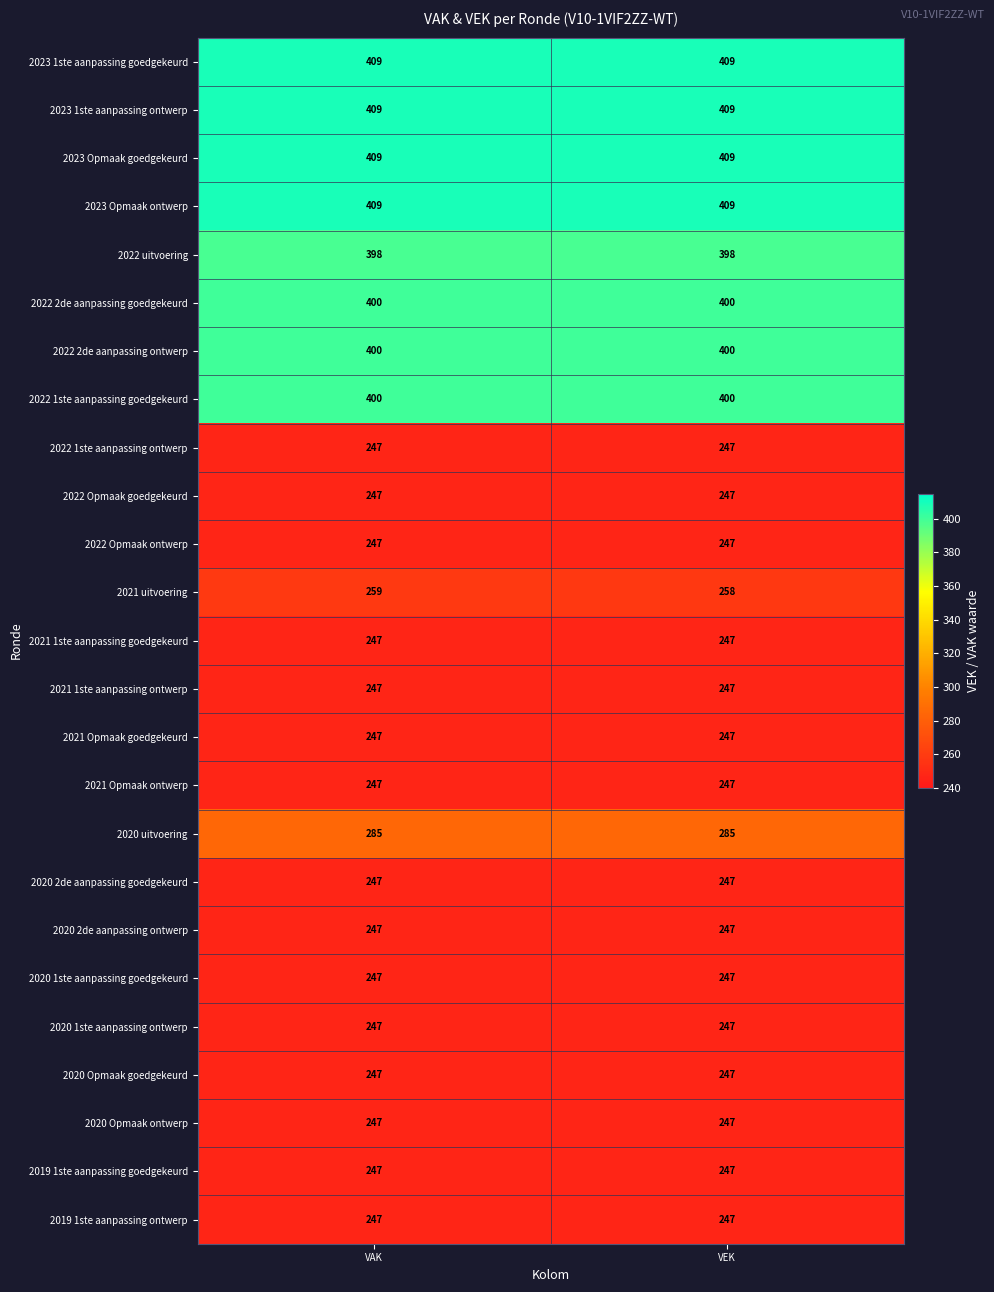

What is the spread (max minus min) of values at VAK?

162